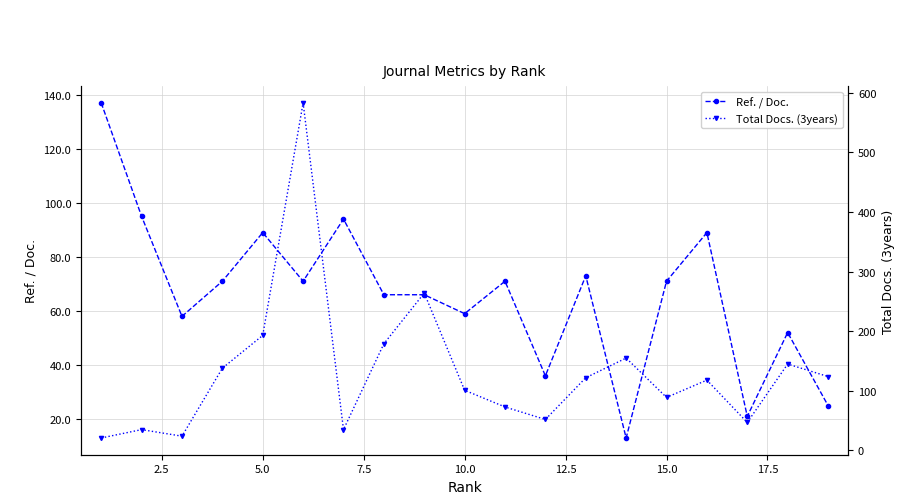

What is the highest value of the Ref. / Doc. series?

137